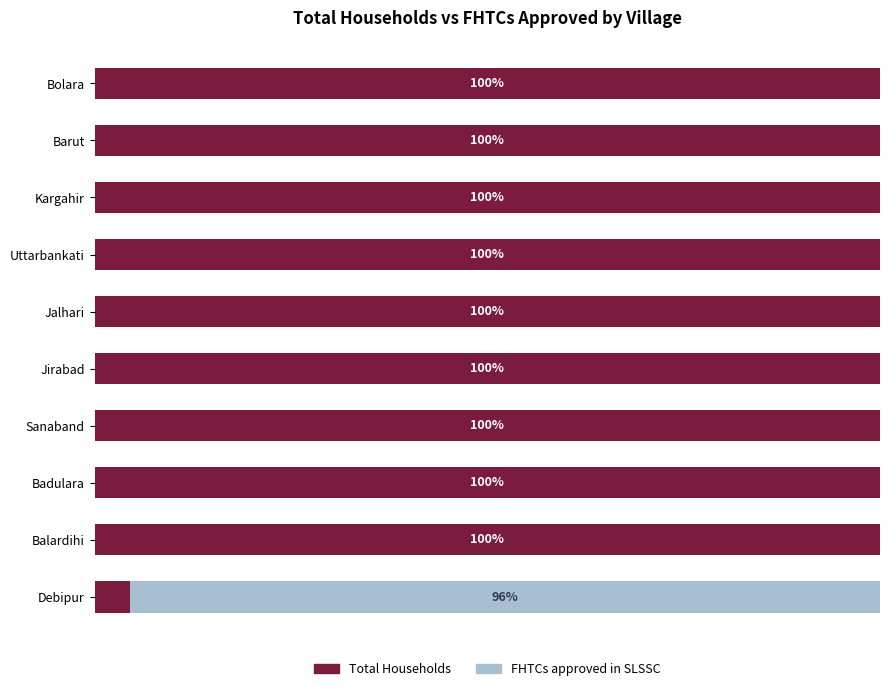

Where is Total Households nearest to the value 52?

Debipur